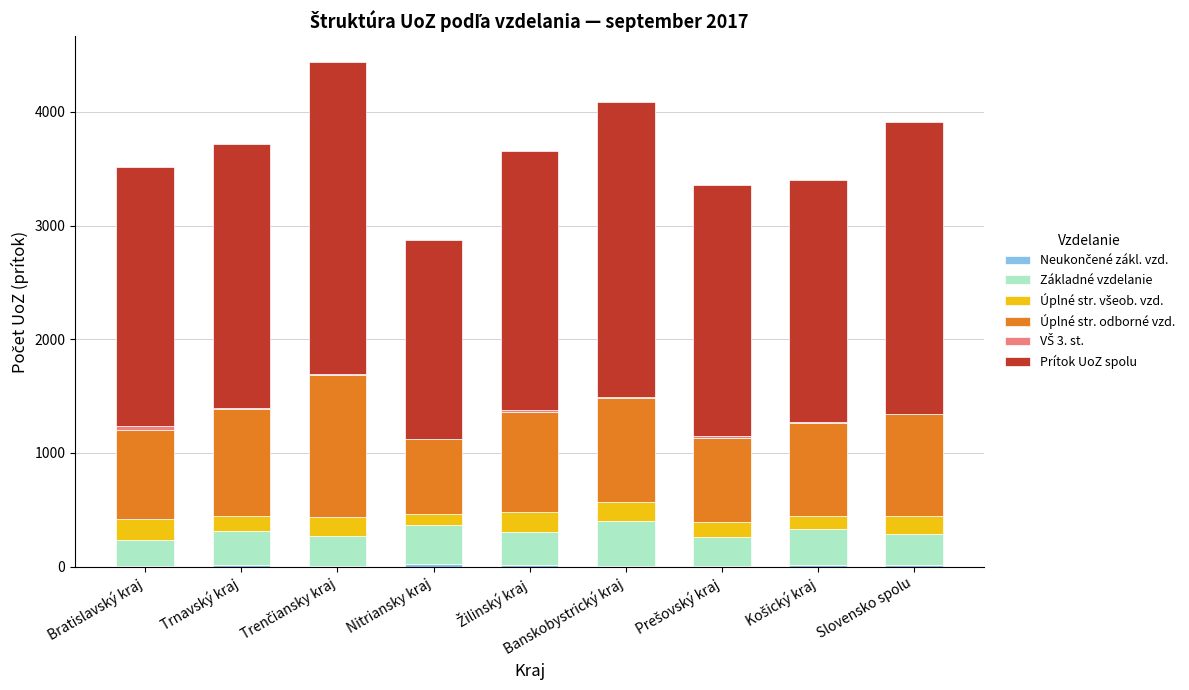

At which label does Prítok UoZ spolu first exceed 2281?

Trnavský kraj